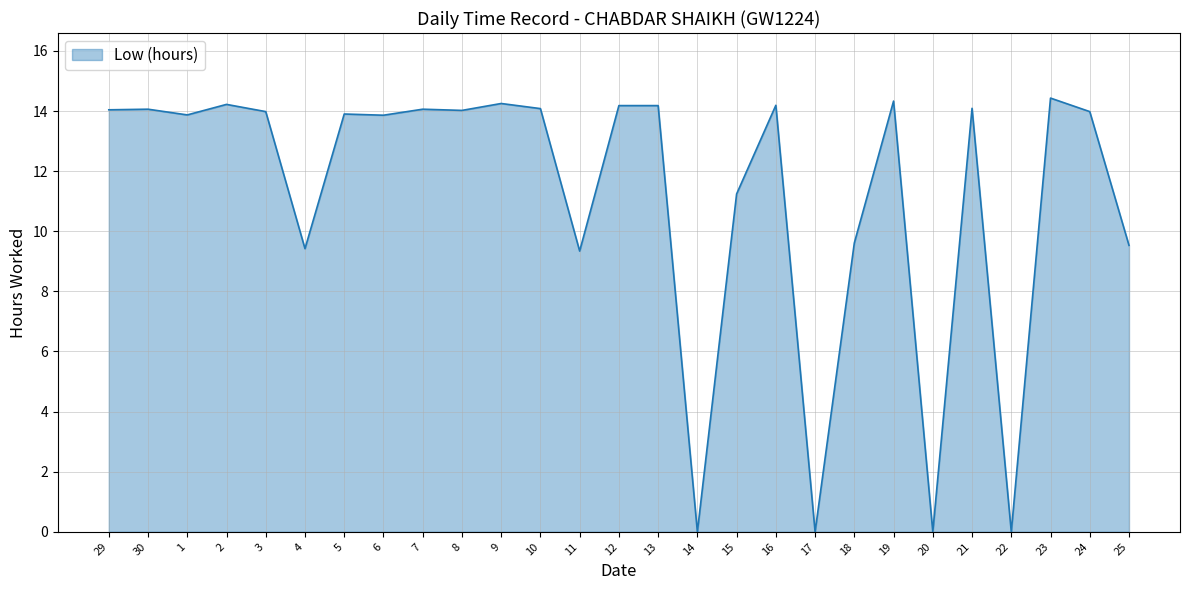

True or false: the data shows 14.2 at 9.

True